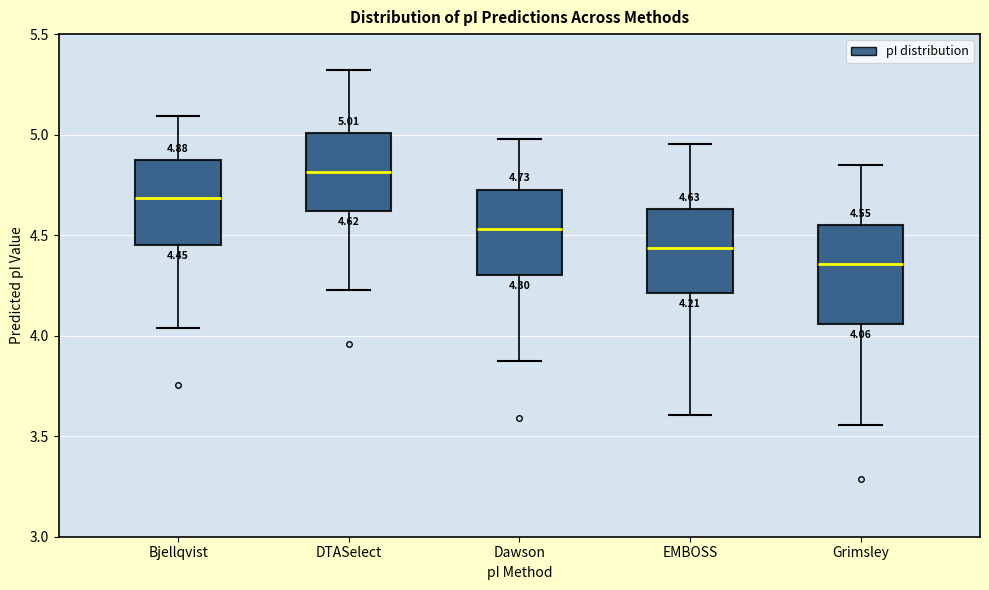

Which box's median line is the lowest?

Grimsley